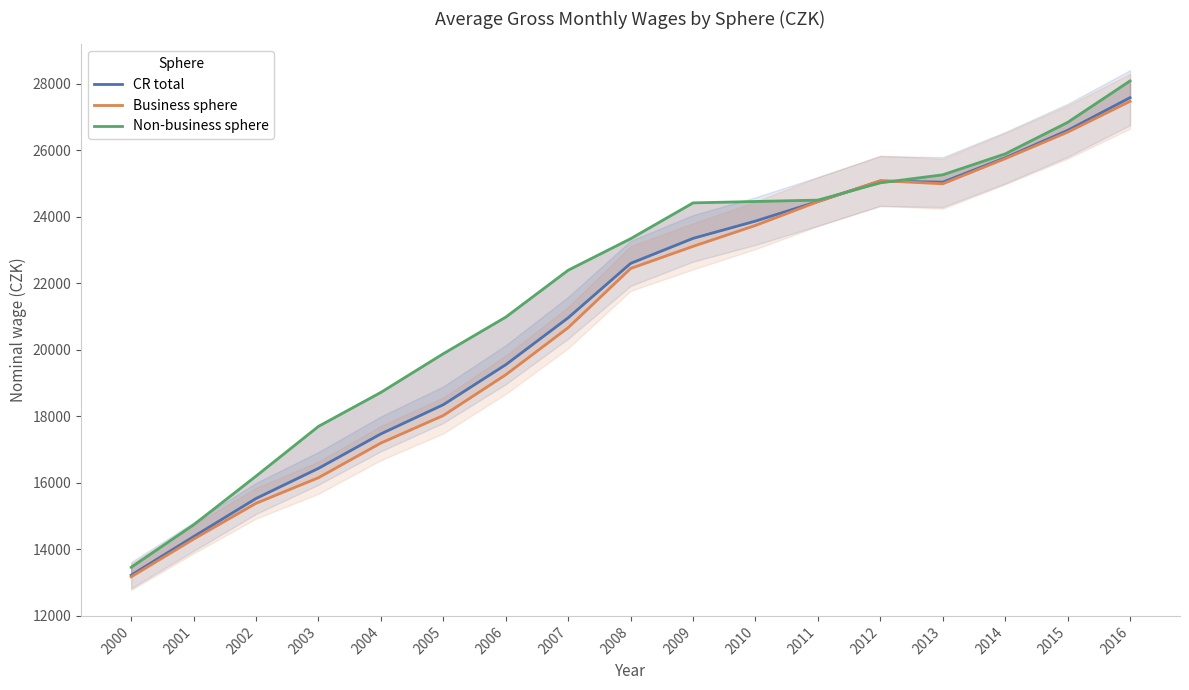

What is the spread (max minus min) of values at 2007?

1726